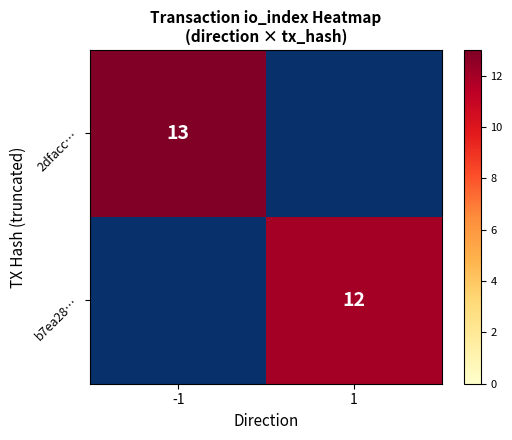

Which label corresponds to the largest value in the chart?

-1